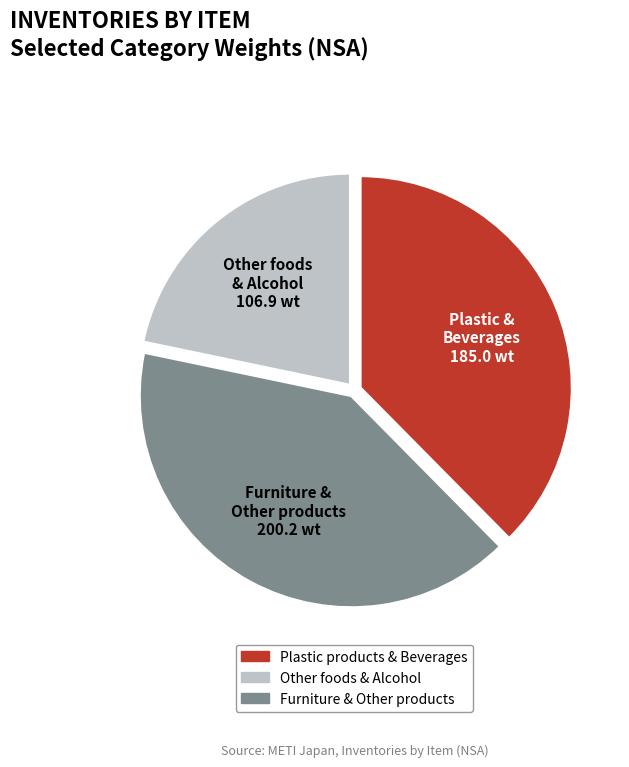

The Plastic & Beverages slice represents 38% of the pie. True or false?

True